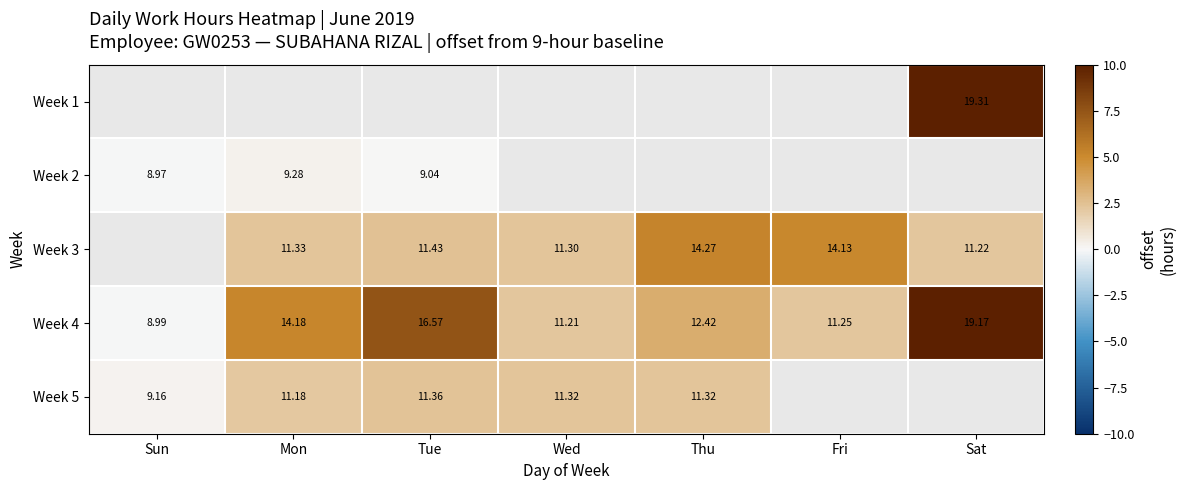

At which label does Week 4 reach its peak?

Sat